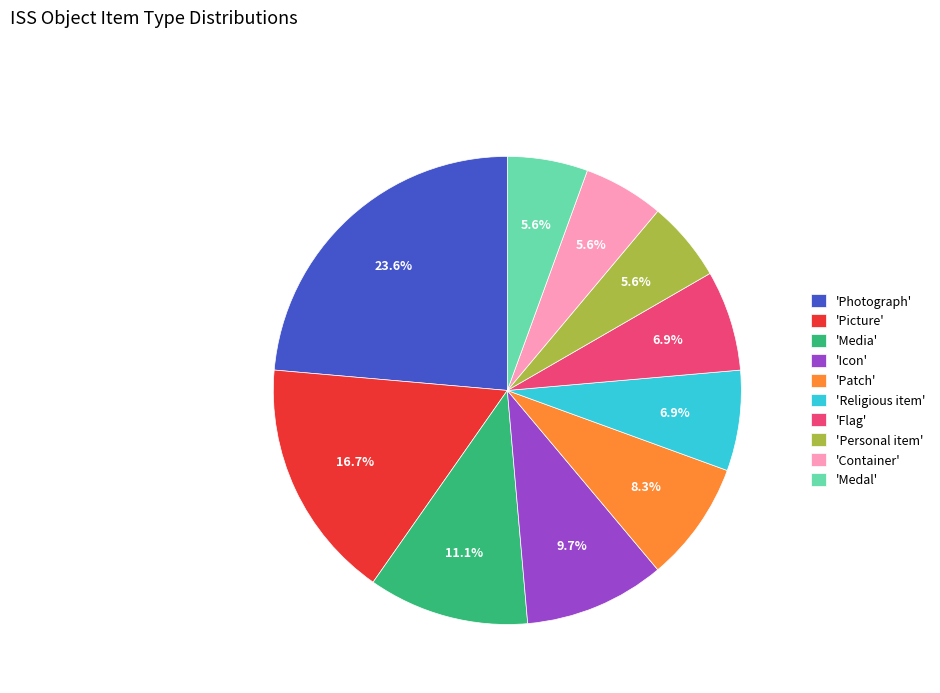

What is the largest slice in the pie chart?

'Photograph'